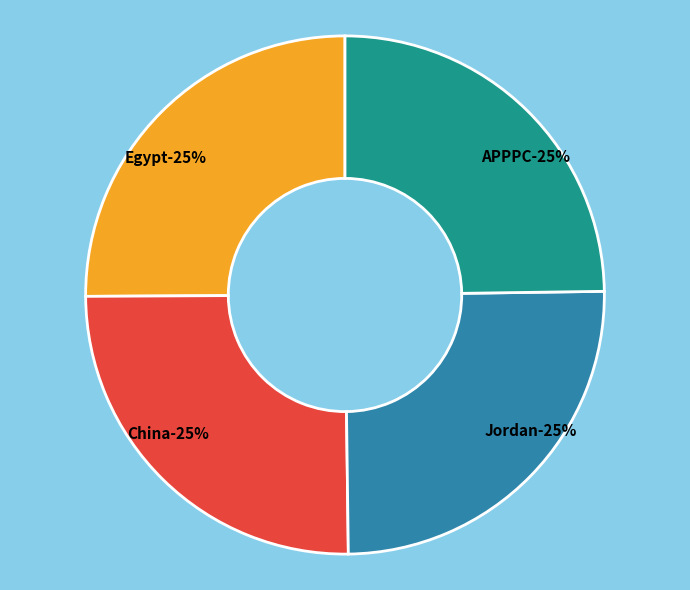

What is the largest slice in the pie chart?

China